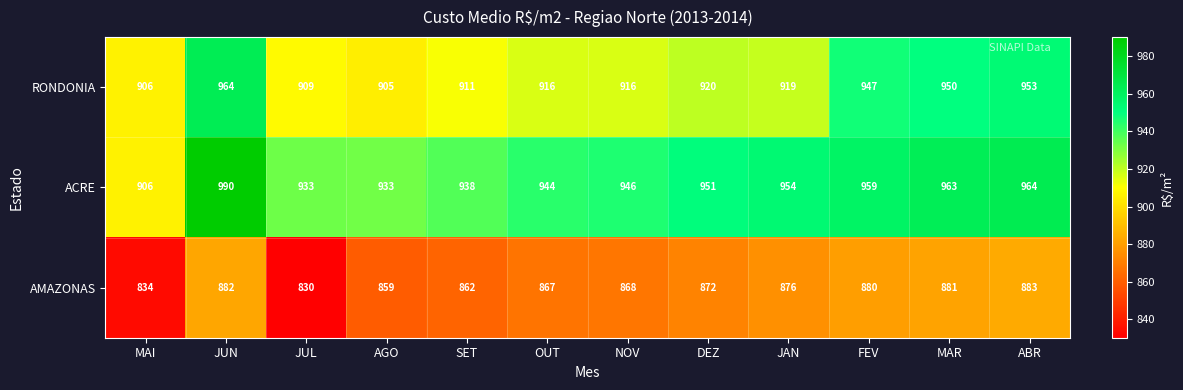

What is the difference between the RONDONIA values at NOV and MAI?

10